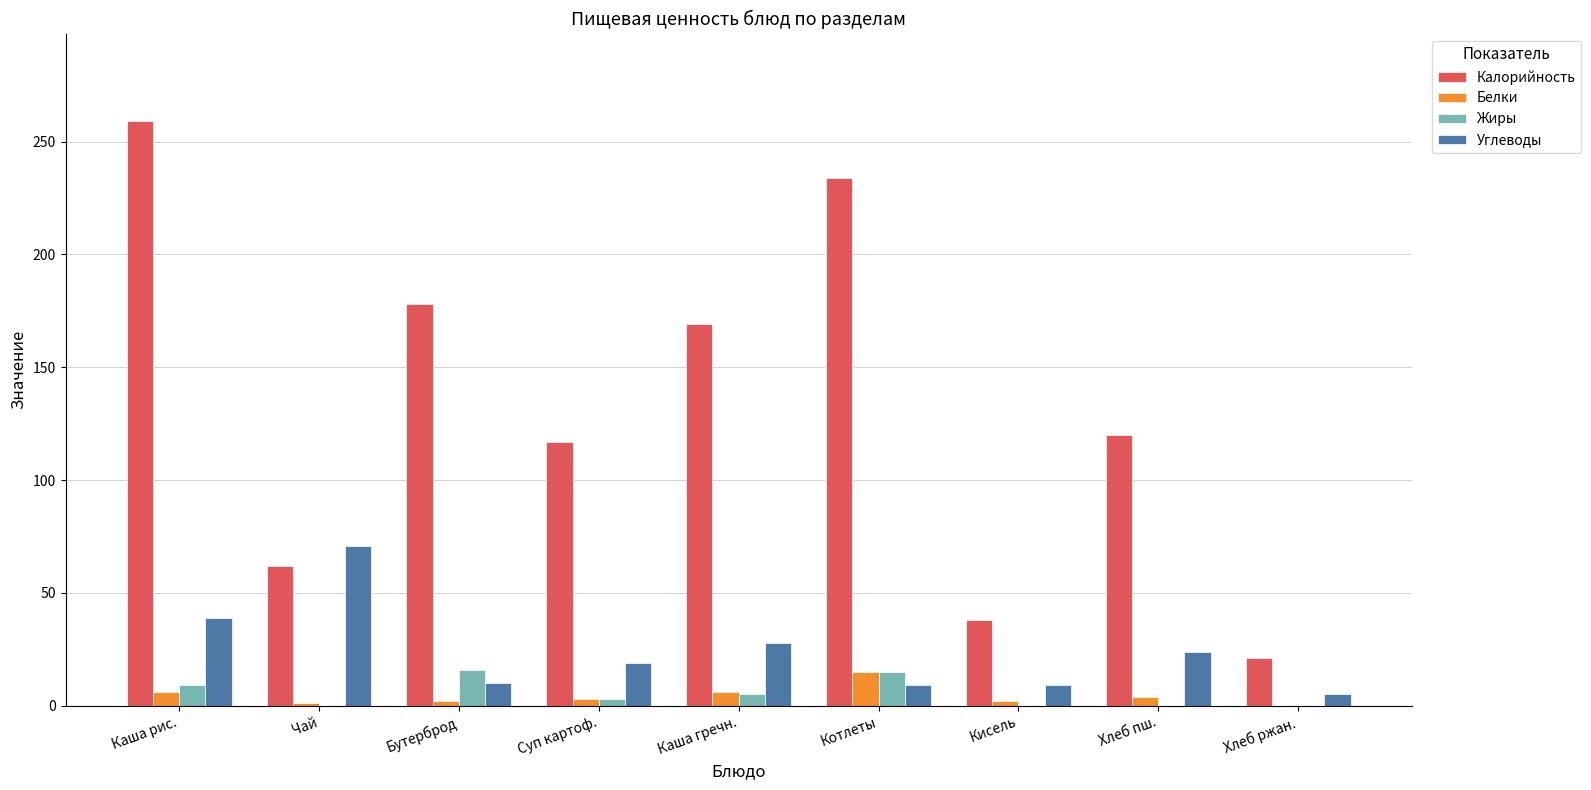

Where does the Жиры series first go above 3?

Каша рис.